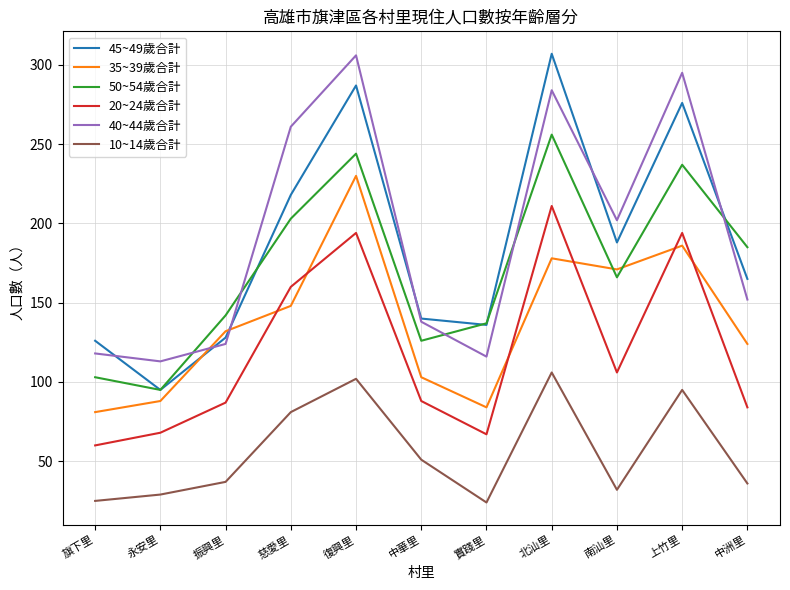

Count the number of categories in the chart.

11